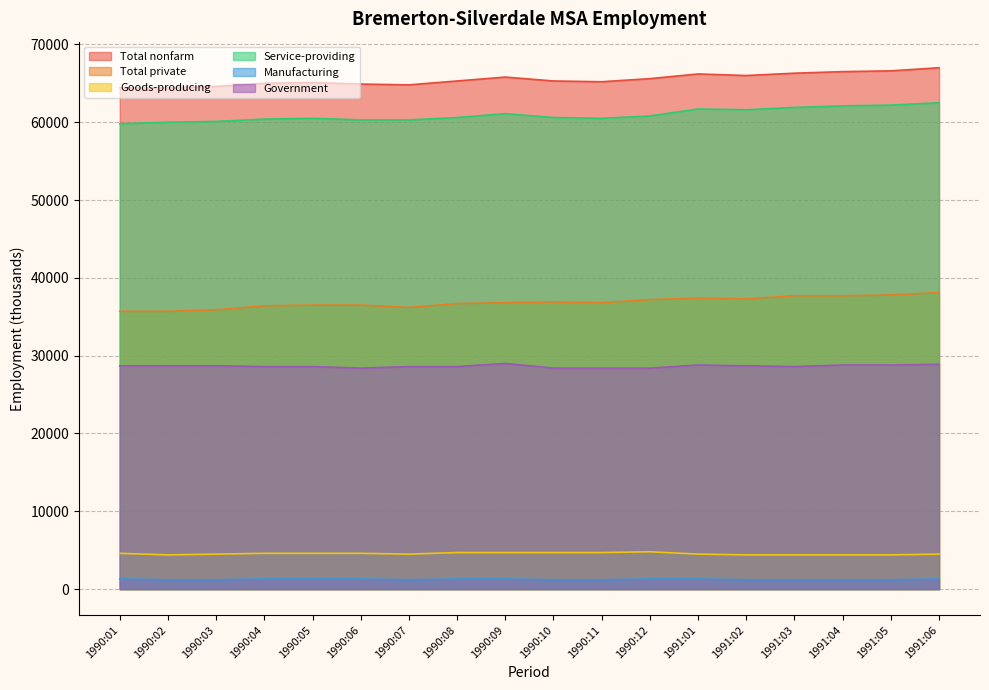

Does the chart display data point markers on the line(s)?

No